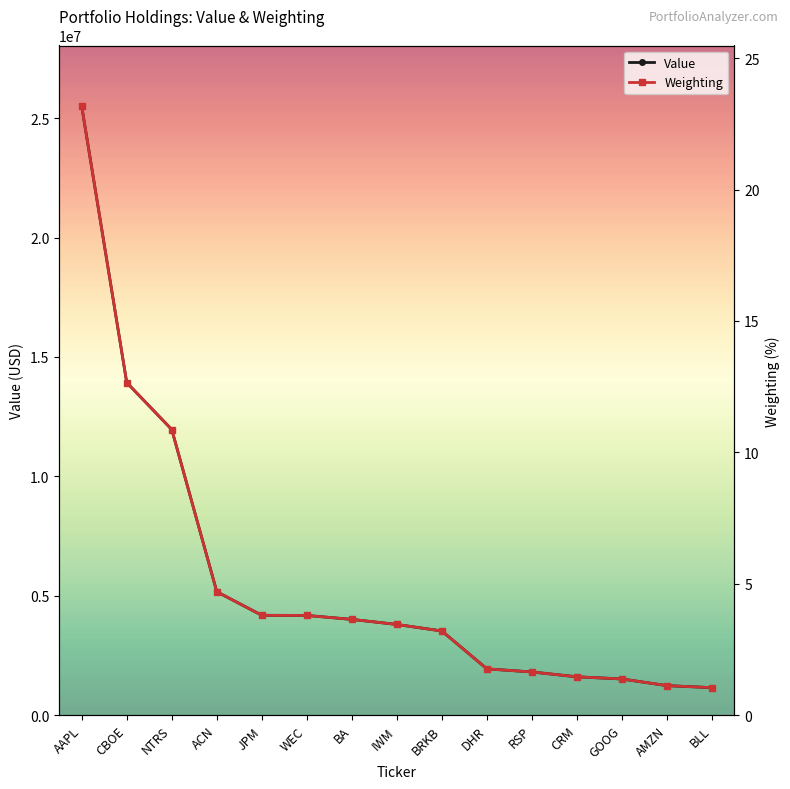

Where is Value nearest to the value 13322000?

CBOE